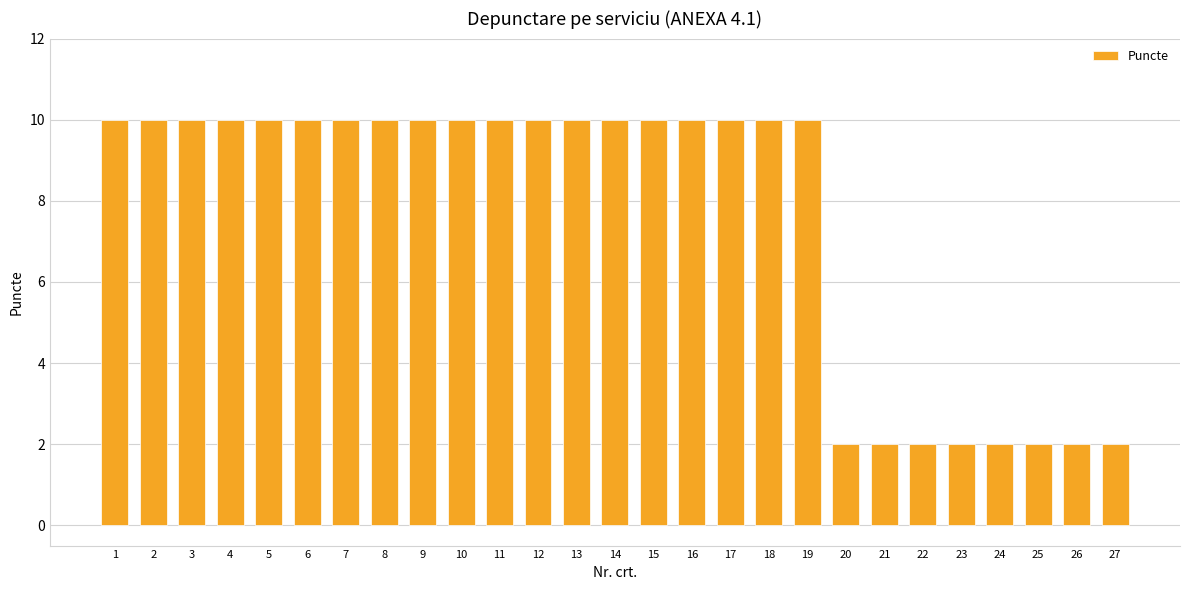

Read the value at 15.

10